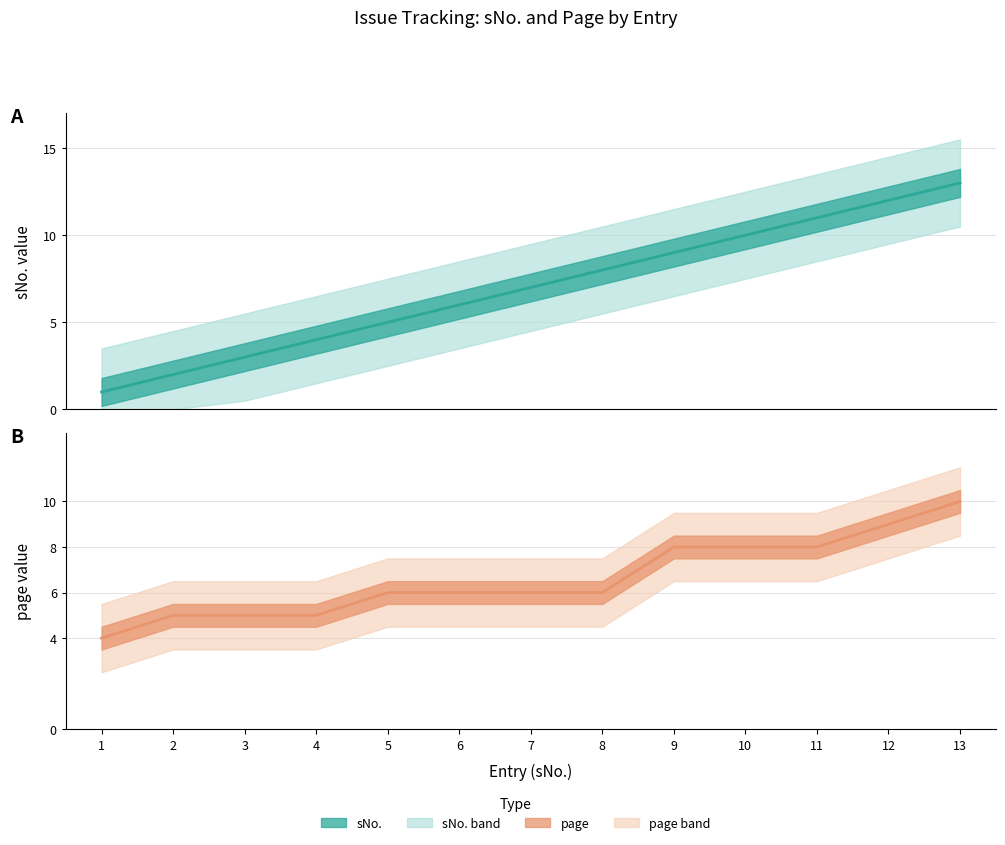

Reading left to right, transcribe all the data shown in this chart.

sNo. (center): 1	2	3	4	5	6	7	8	9	10	11	12	13
page (center): 4	5	5	5	6	6	6	6	8	8	8	9	10